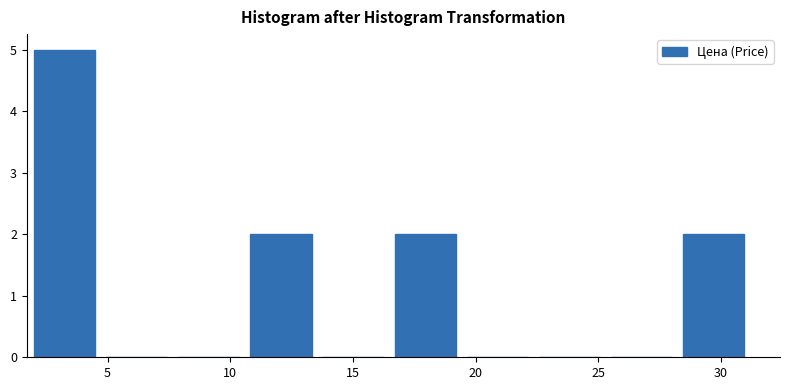

How tall is the bar that spans 11.0 to 14.0 on the x-axis? Neither the bar edges nor the heights are printed on the chart, so give them approximately, as read against the axes.

2